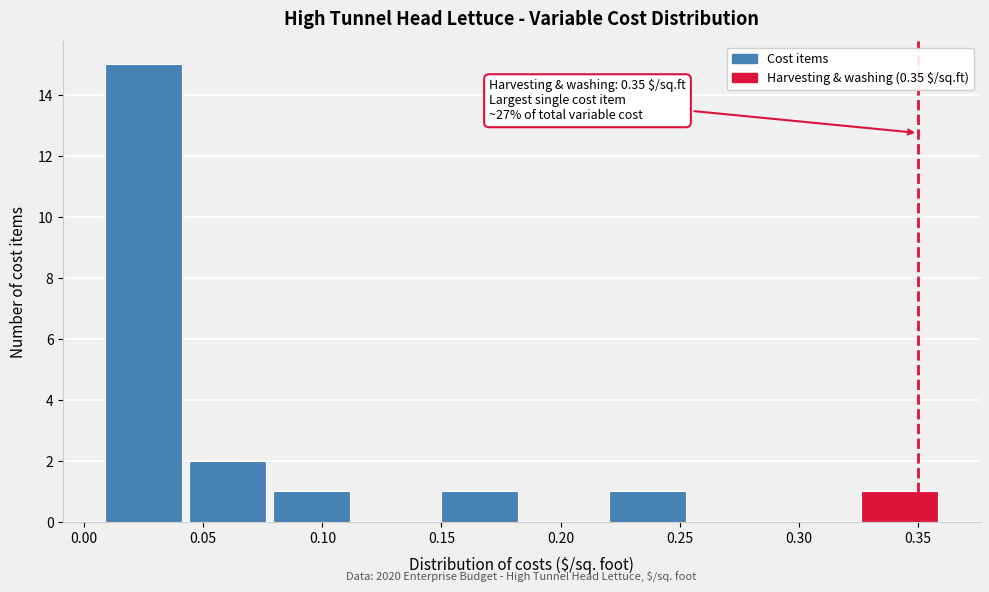

Which range on the x-axis has the tallest bar?

0.005 to 0.045